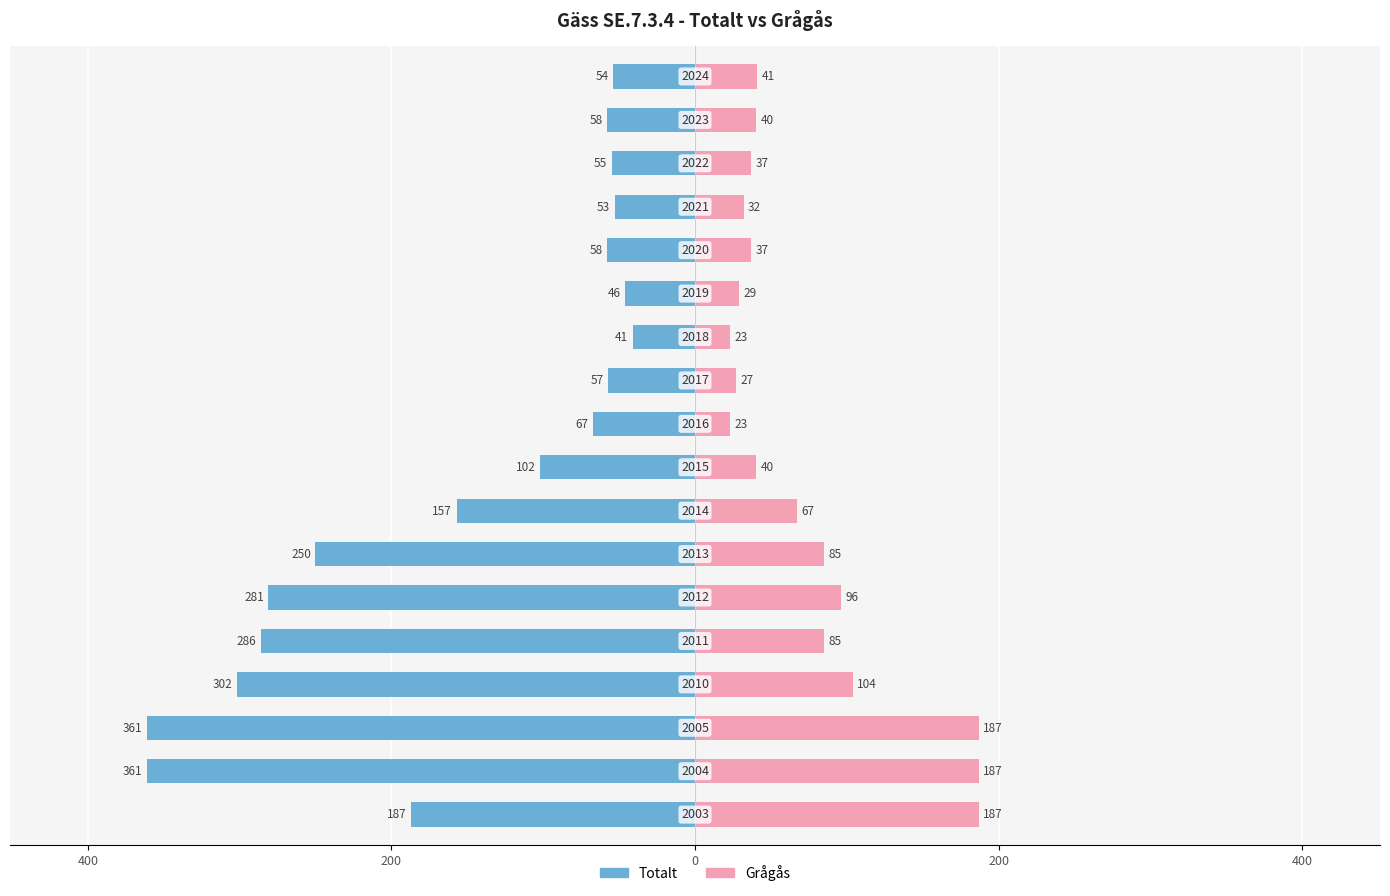

What is the average value of the Grågås series?

74